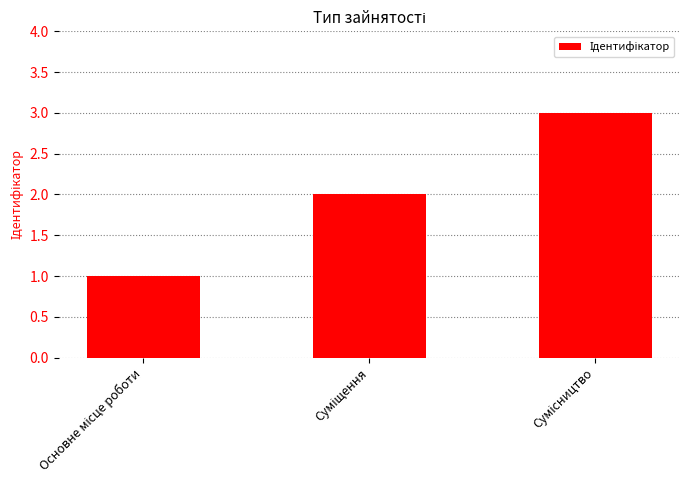

Reading left to right, what are all the values shown in this chart?

1	2	3